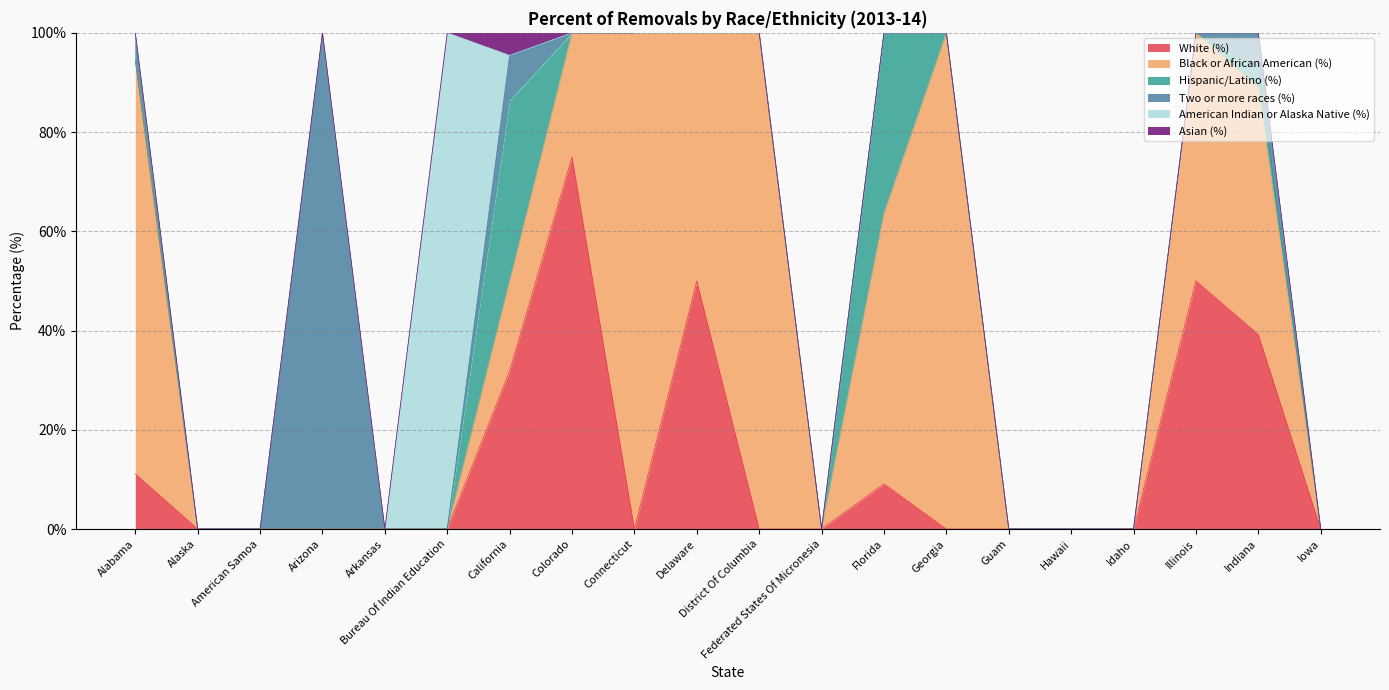

Read the Asian (%) value at California.

4.5